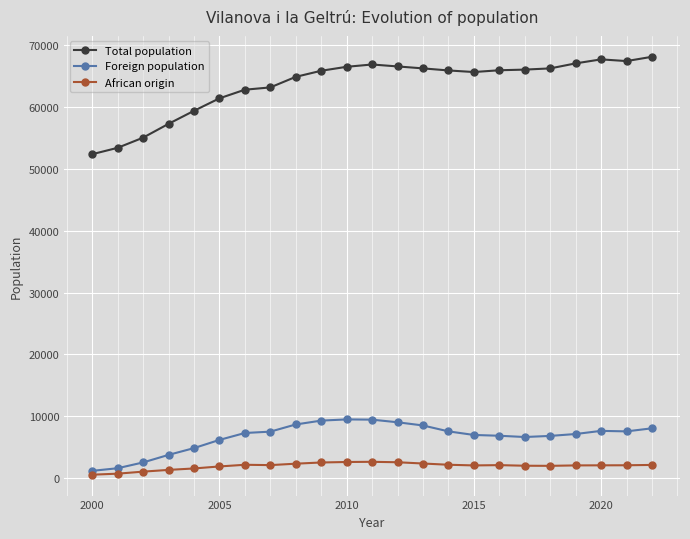

In Total population, how many points are lower than both neighbors (excluding endpoints)?

2